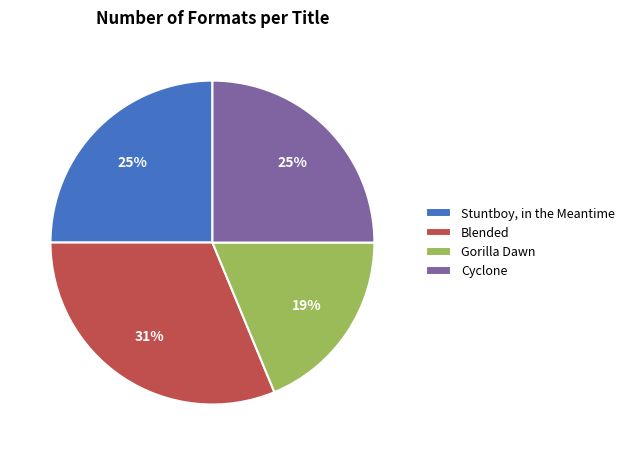

To the nearest percent, what portion does Cyclone represent?

25%